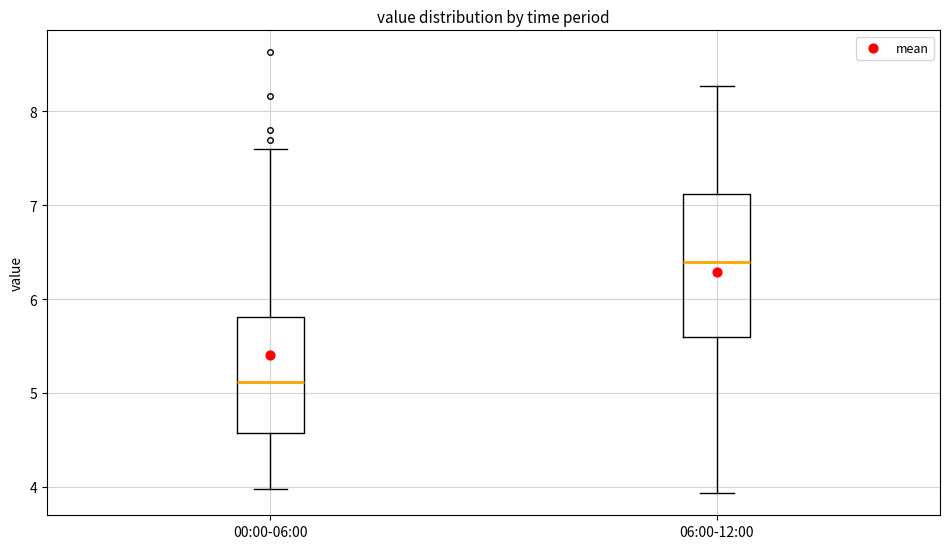

Reading left to right, read every box against the y-axis: the position of its median line, the range the box covers, and the ends of its whiskers. The values are not printed on the chart, so give them approximately, as read against the axis.

00:00-06:00: median 5.1, box 4.6 to 5.8, whiskers 4.0 to 7.6
06:00-12:00: median 6.4, box 5.6 to 7.1, whiskers 3.9 to 8.3